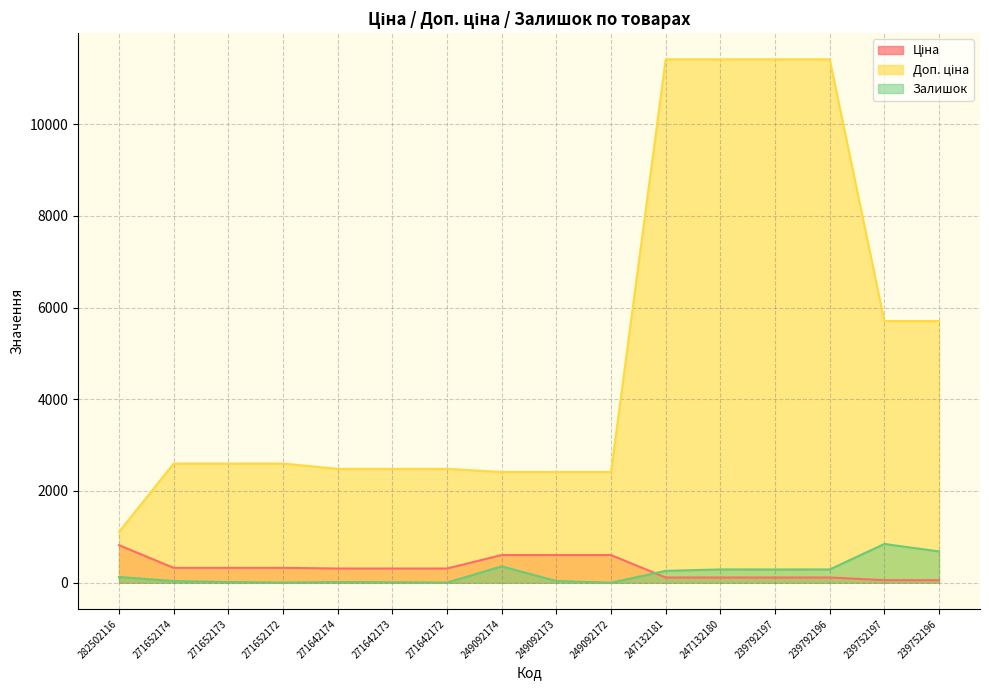

Between 271652174 and 247132181, which series saw the biggest shift?

Доп. ціна